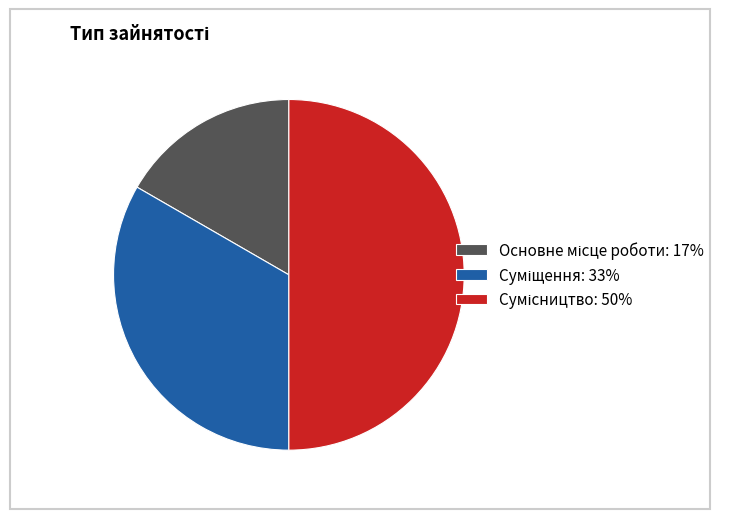

Is there any slice that represents more than half of the pie?

No